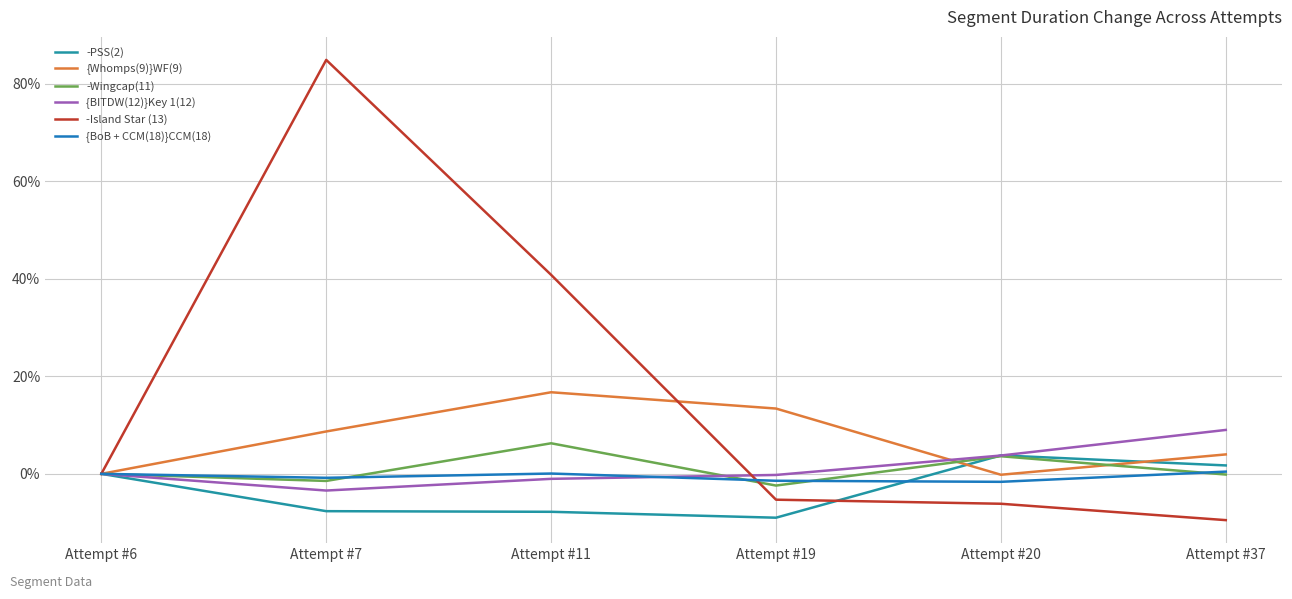

The -Island Star (13) series shows -1.3 at Attempt #20. True or false?

False